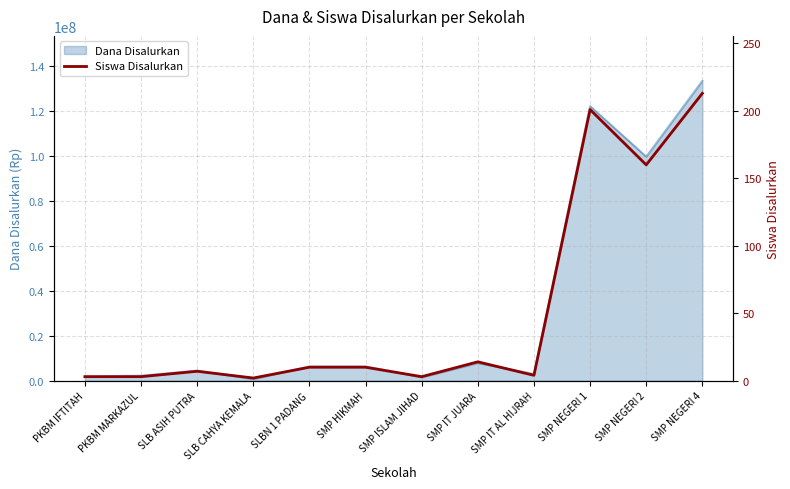

Which category has the highest value in the Dana Disalurkan series?

SMP NEGERI 4